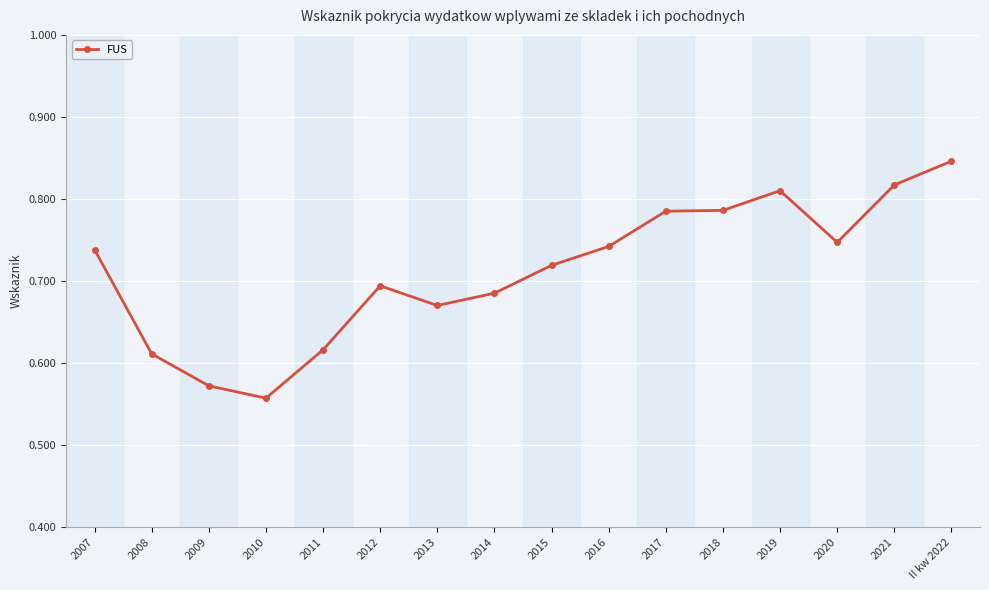

How many distinct data groups are displayed?

1